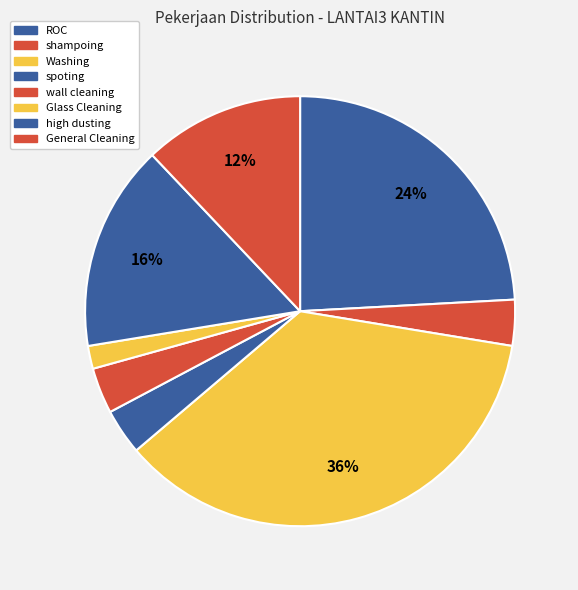

Count the number of slices in the pie.

8